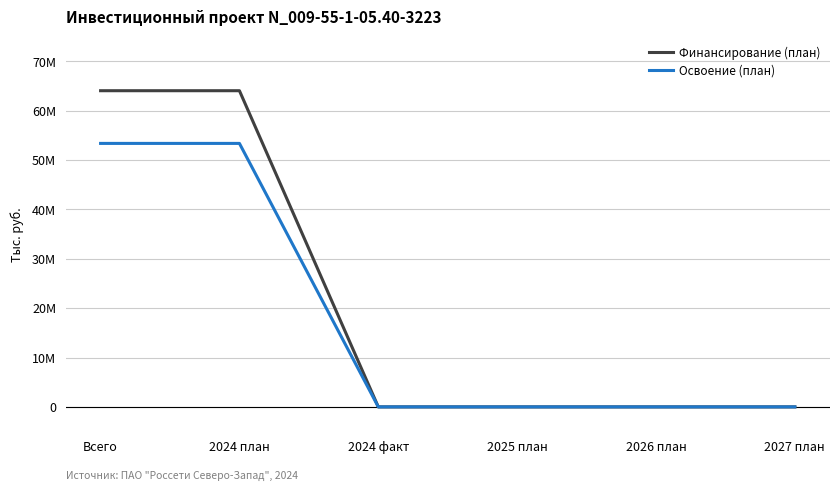

Reading left to right, list all the values displayed in this chart.

Финансирование (план): 64058604	64058604	0	0	0	0
Освоение (план): 53382170	53382170	0	0	0	0